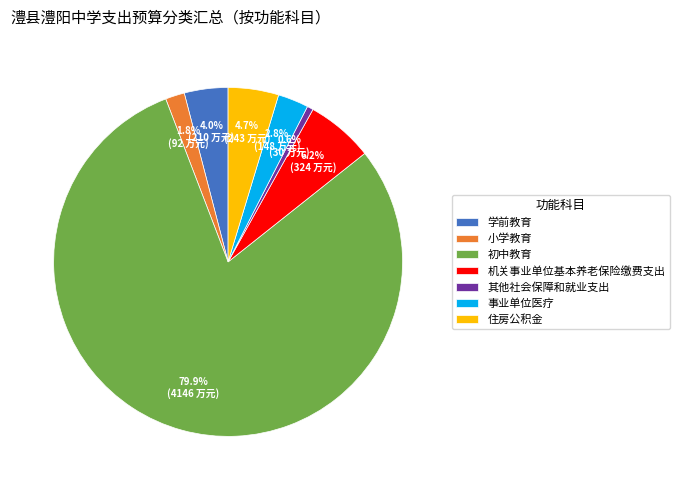

Rank the categories by value from highest to lowest.

初中教育, 机关事业单位基本养老保险缴费支出, 住房公积金, 学前教育, 事业单位医疗, 小学教育, 其他社会保障和就业支出